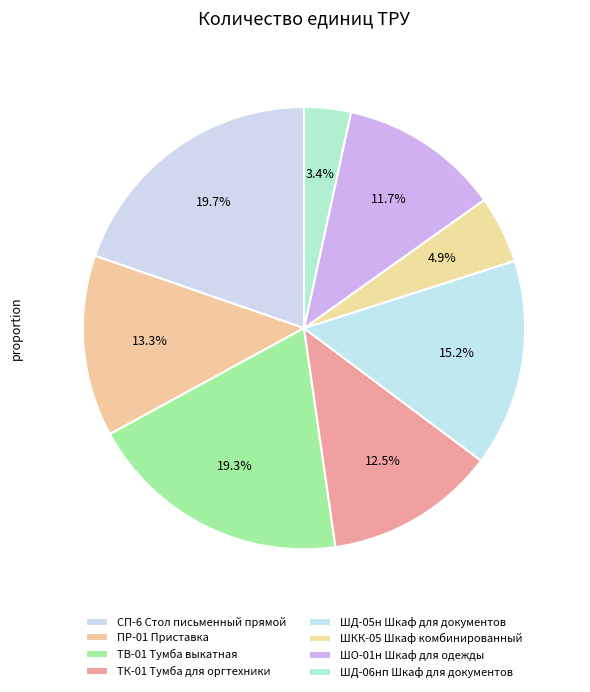

Does ШД-05н Шкаф для документов represent more than half of the total?

No